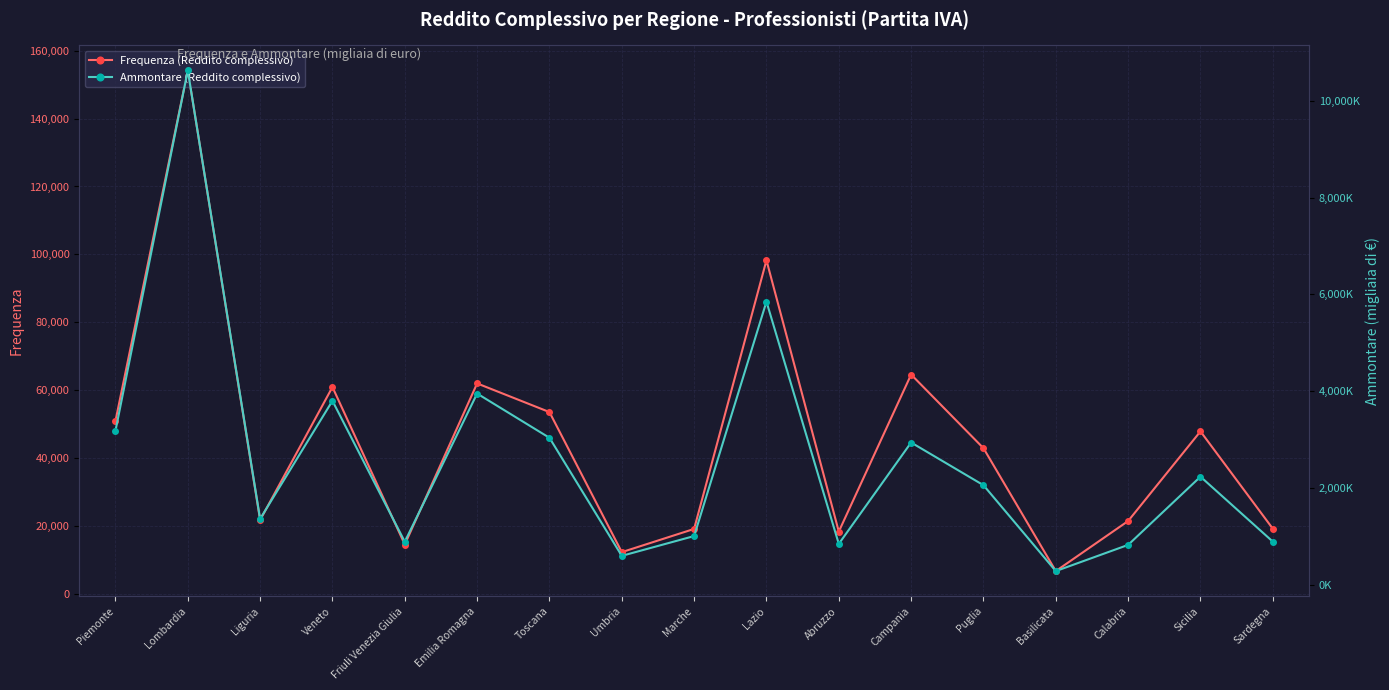

What is the average value of the Frequenza (Reddito complessivo) series?

45168